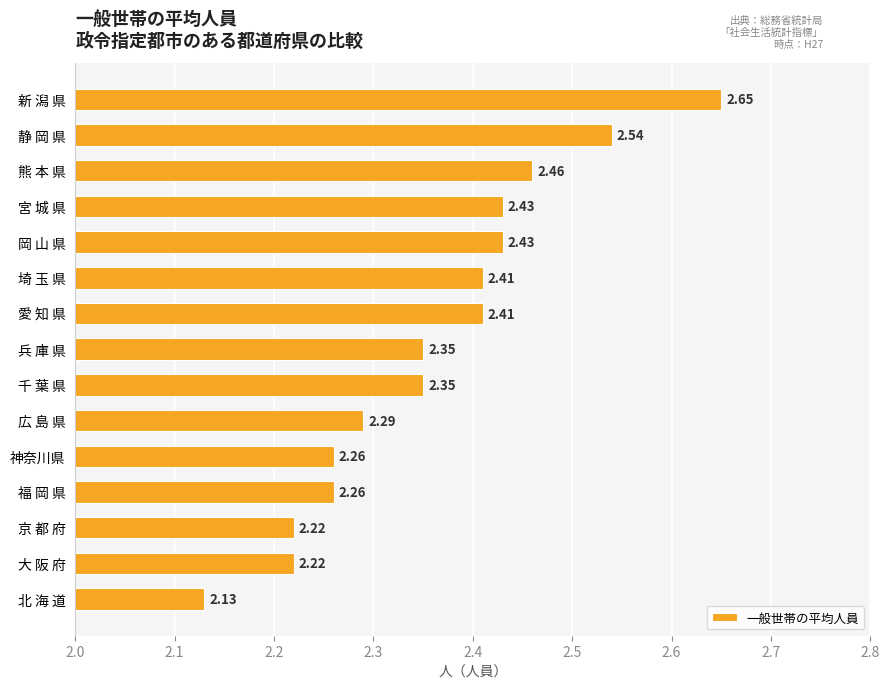

Which label corresponds to the smallest value in the chart?

北 海 道